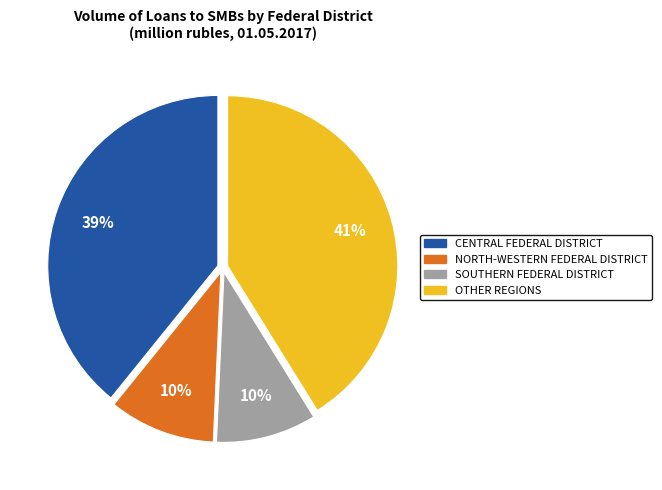

Does any single category account for the majority?

No